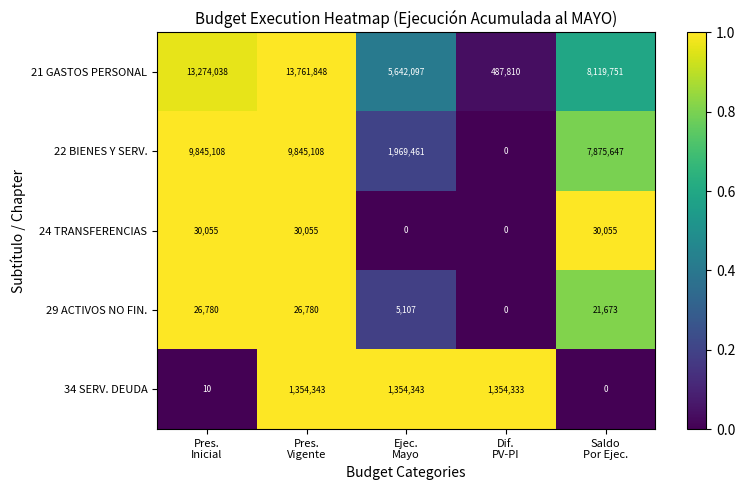

How many 24 TRANSFERENCIAS values are between 0 and 30055?

5